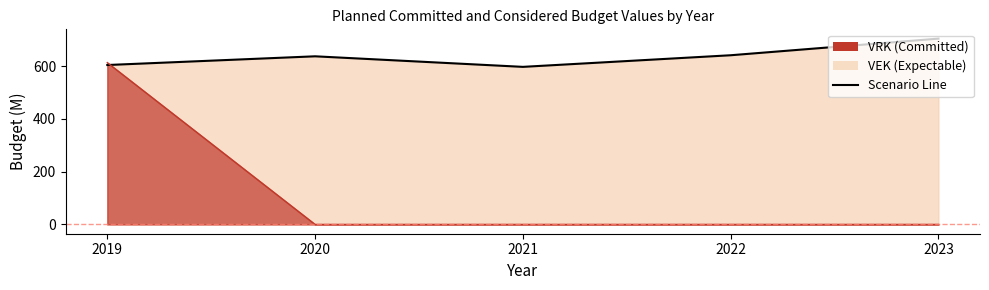

What is the maximum value shown in the chart?

704